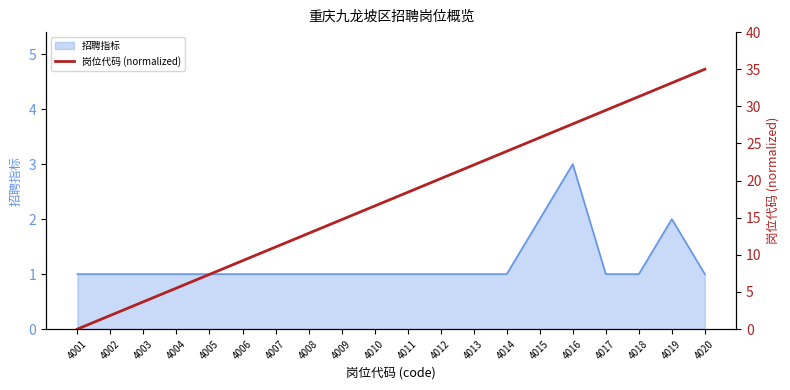

The 招聘指标 series shows 2 at 4015. True or false?

True